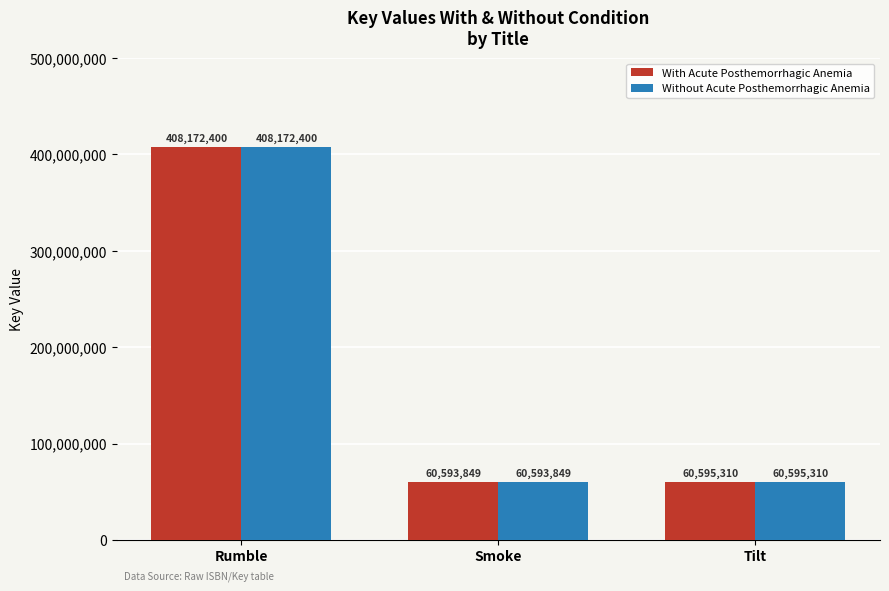

What is the sum of all With Acute Posthemorrhagic Anemia values?

529361559